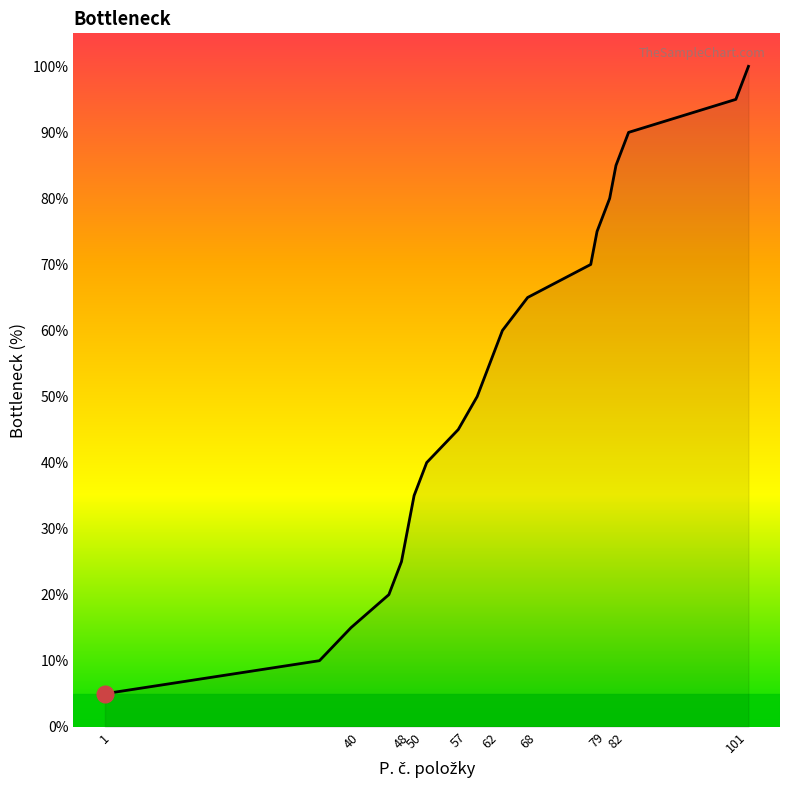

What is the smallest value displayed?

5.0